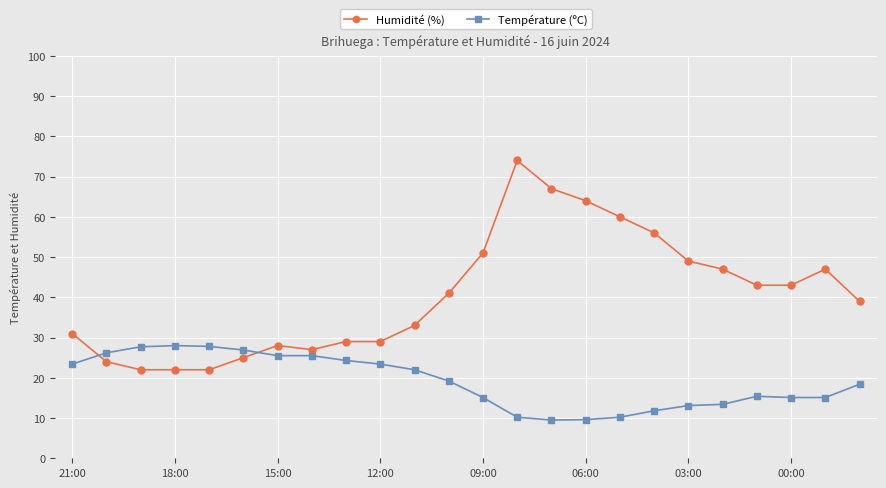

Which series has the largest total across all categories?

Humidité (%)